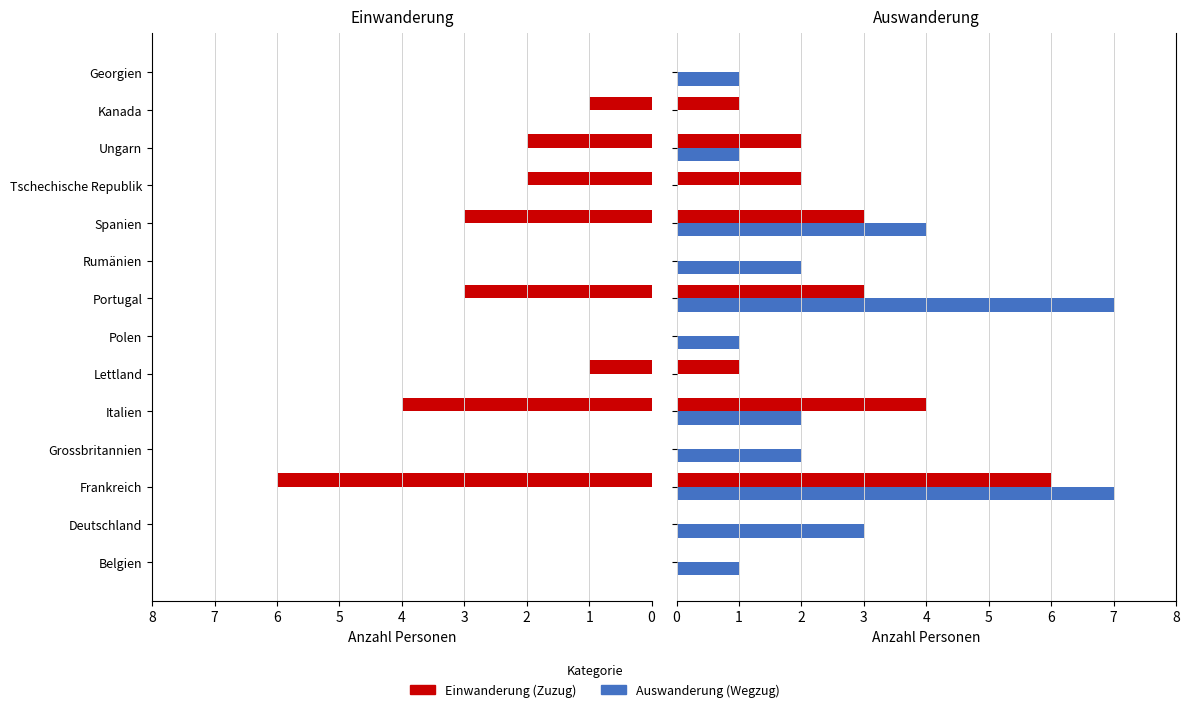

What is the maximum value shown in the chart?

7